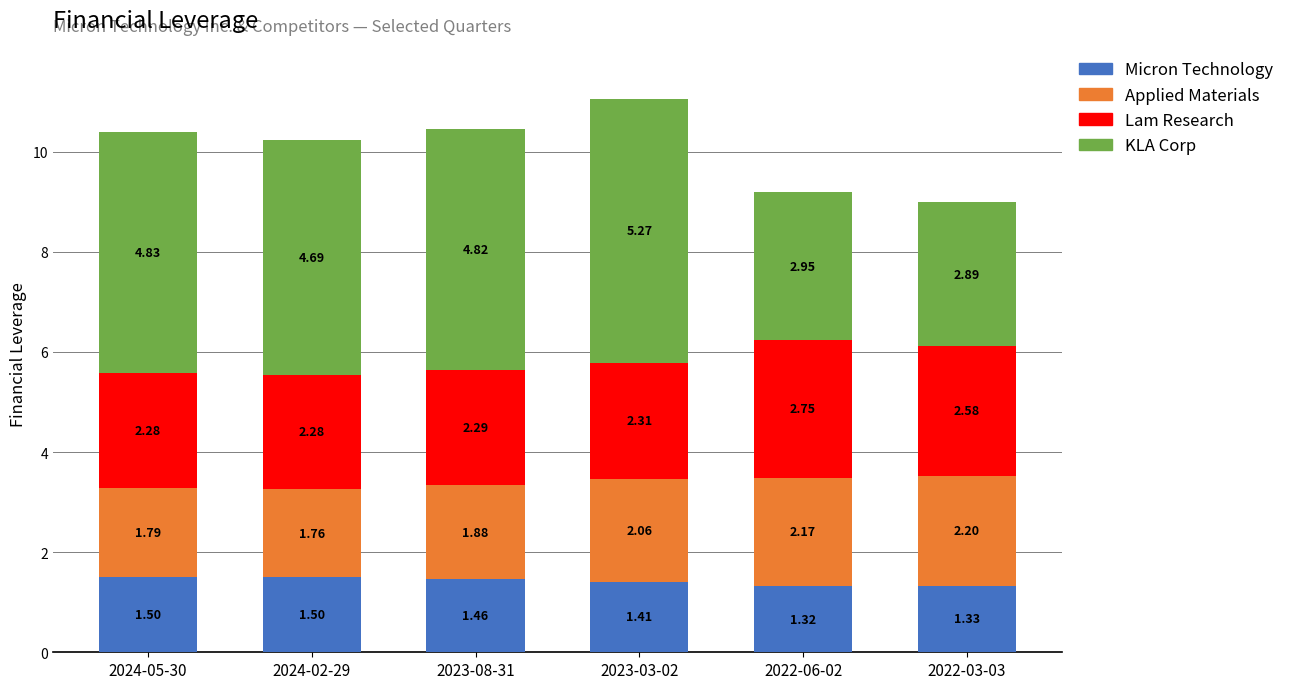

At which category is the sum across all series the highest?

2023-03-02